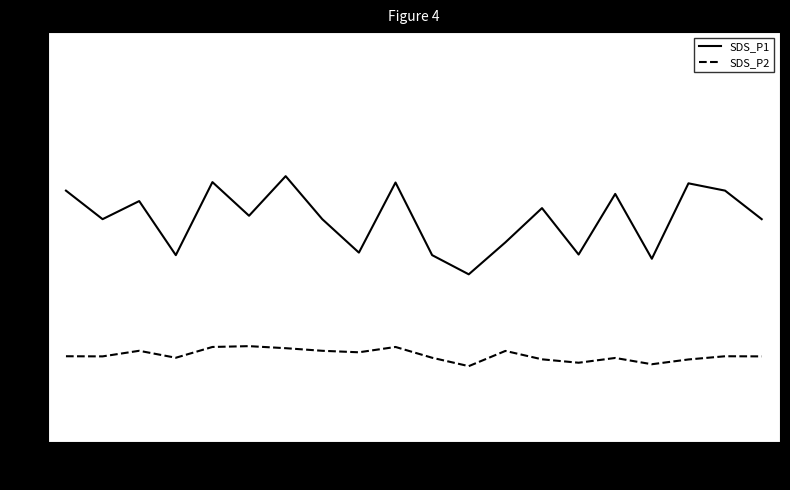

Does the chart display data point markers on the line(s)?

No